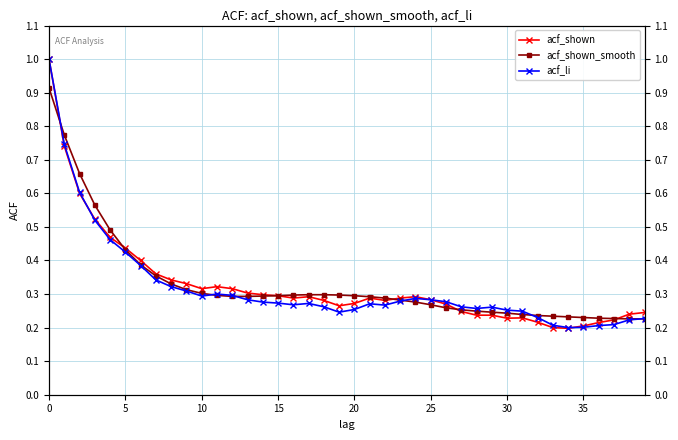

Reading right to left, what are all the values shown in this chart?

acf_shown: 0.2	0.2	0.2	0.2	0.2	0.2	0.2	0.2	0.2	0.2	0.2	0.2	0.2	0.3	0.3	0.3	0.3	0.3	0.3	0.3	0.3	0.3	0.3	0.3	0.3	0.3	0.3	0.3	0.3	0.3	0.3	0.3	0.4	0.4	0.4	0.5	0.5	0.6	0.7	1.0
acf_shown_smooth: 0.2	0.2	0.2	0.2	0.2	0.2	0.2	0.2	0.2	0.2	0.2	0.2	0.3	0.3	0.3	0.3	0.3	0.3	0.3	0.3	0.3	0.3	0.3	0.3	0.3	0.3	0.3	0.3	0.3	0.3	0.3	0.3	0.4	0.4	0.4	0.5	0.6	0.7	0.8	0.9
acf_li: 0.2	0.2	0.2	0.2	0.2	0.2	0.2	0.2	0.2	0.3	0.3	0.3	0.3	0.3	0.3	0.3	0.3	0.3	0.3	0.3	0.2	0.3	0.3	0.3	0.3	0.3	0.3	0.3	0.3	0.3	0.3	0.3	0.3	0.4	0.4	0.5	0.5	0.6	0.7	1.0